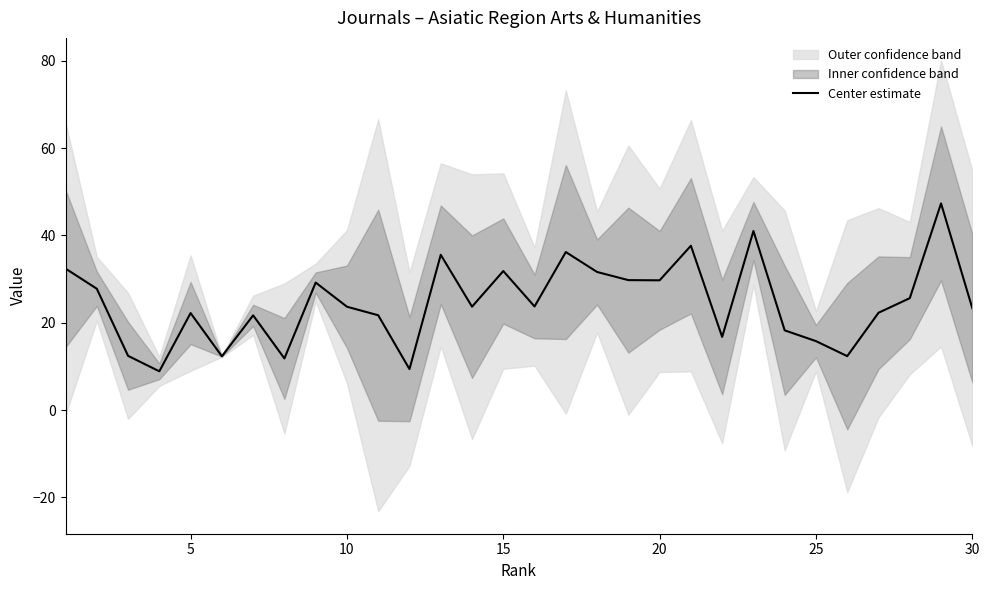

What is the smallest value displayed?

8.9